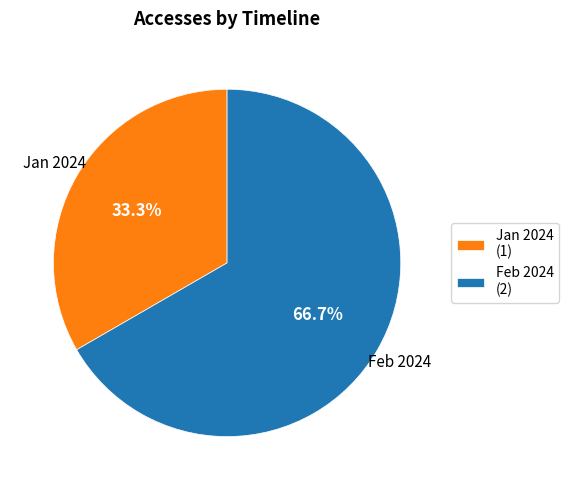

Does any single category account for the majority?

Yes